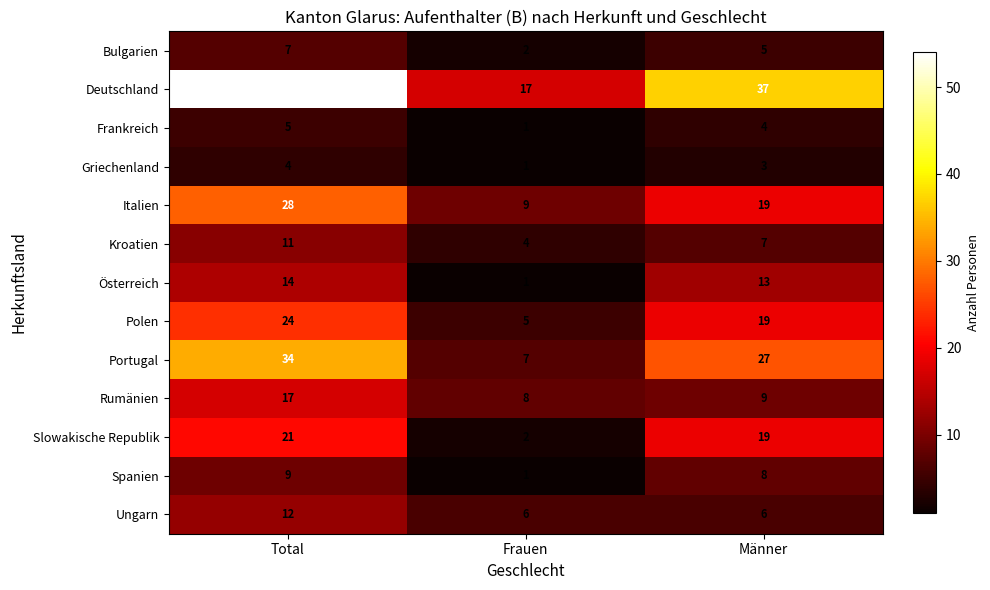

What is the difference between the highest and lowest values at Männer?

34